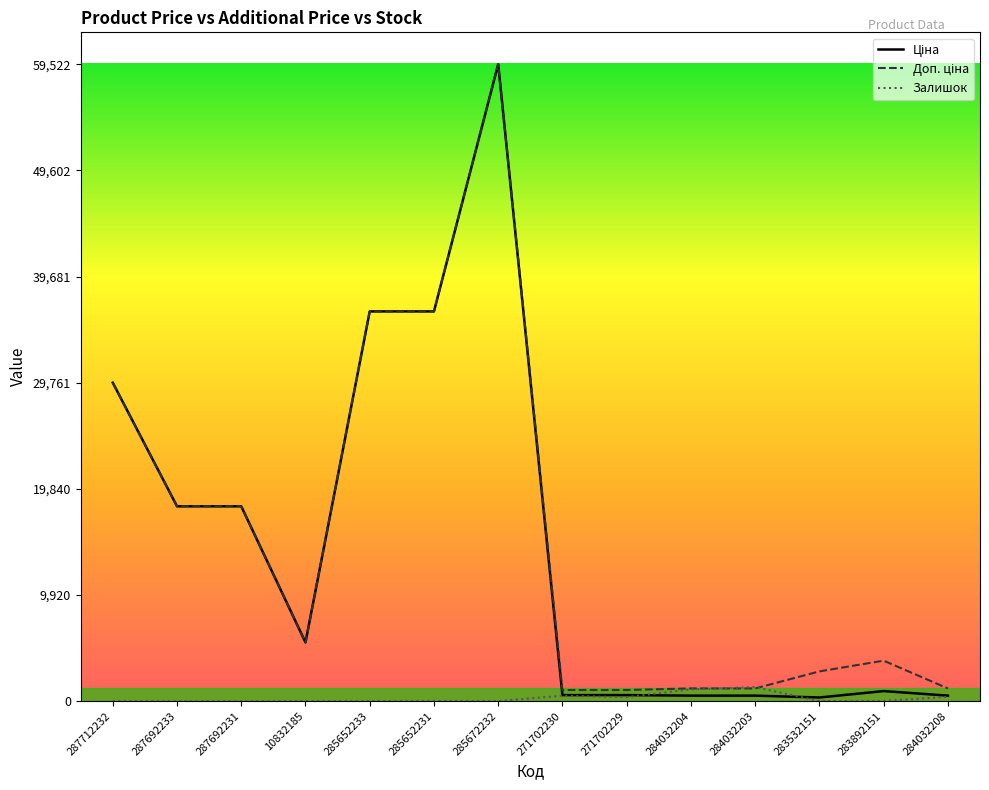

What is the spread (max minus min) of values at 287692233?

18212.0